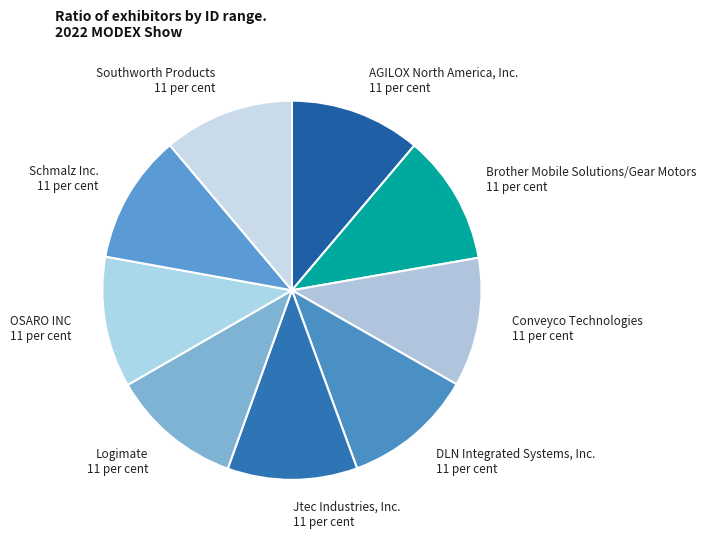

Is it true that Schmalz Inc. is 23% of the pie?

False